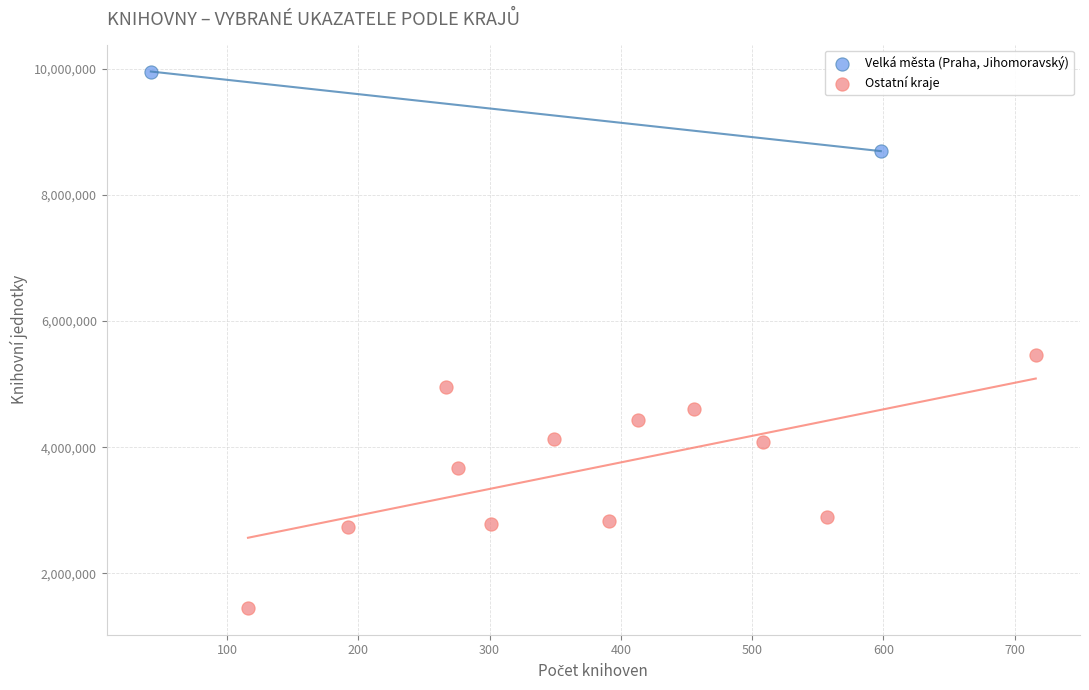

What are all the series names shown in the legend?

Velká města (Praha, Jihomoravský), Ostatní kraje